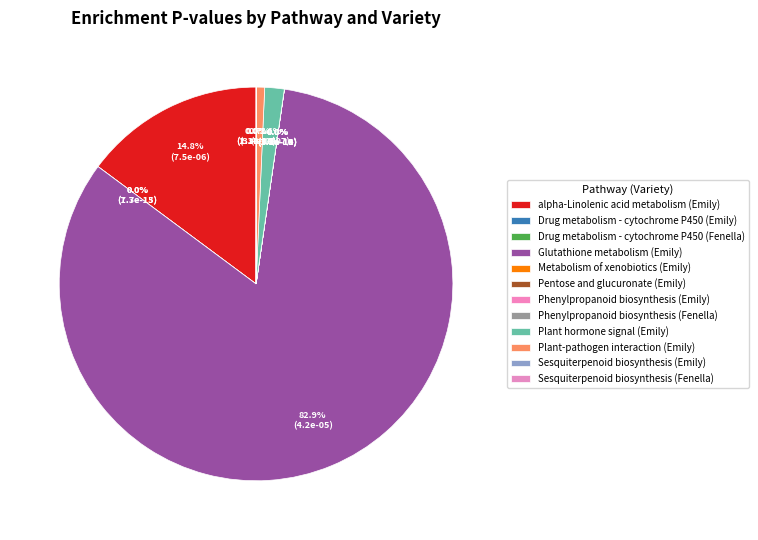

How many segments does this pie chart have?

12